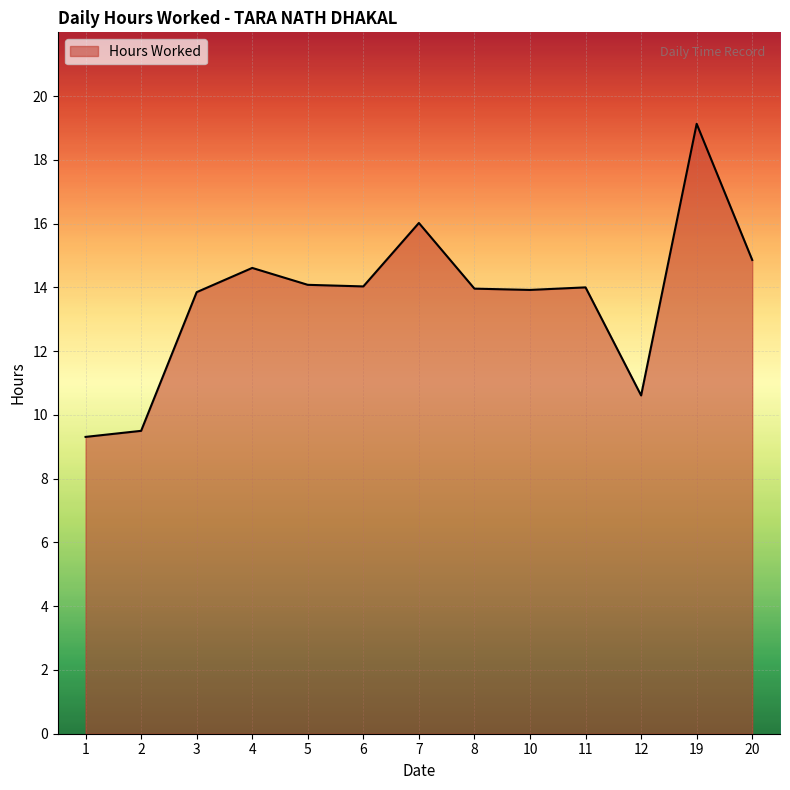

What is the difference between the values at 10 and 12?

3.3